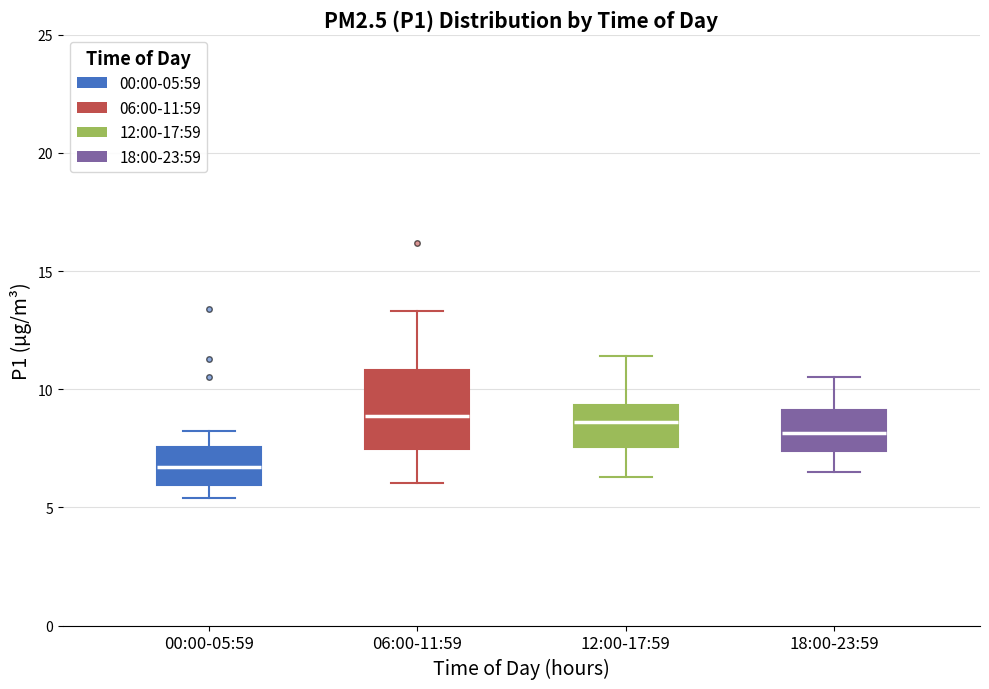

Reading left to right, read every box against the y-axis: the position of its median line, the range the box covers, and the ends of its whiskers. The values are not printed on the chart, so give them approximately, as read against the axis.

00:00-05:59: median 6.5, box 6.0 to 7.5, whiskers 5.5 to 8.0
06:00-11:59: median 9.0, box 7.5 to 11.0, whiskers 6.0 to 13.5
12:00-17:59: median 8.5, box 7.5 to 9.5, whiskers 6.5 to 11.5
18:00-23:59: median 8.0, box 7.5 to 9.0, whiskers 6.5 to 10.5